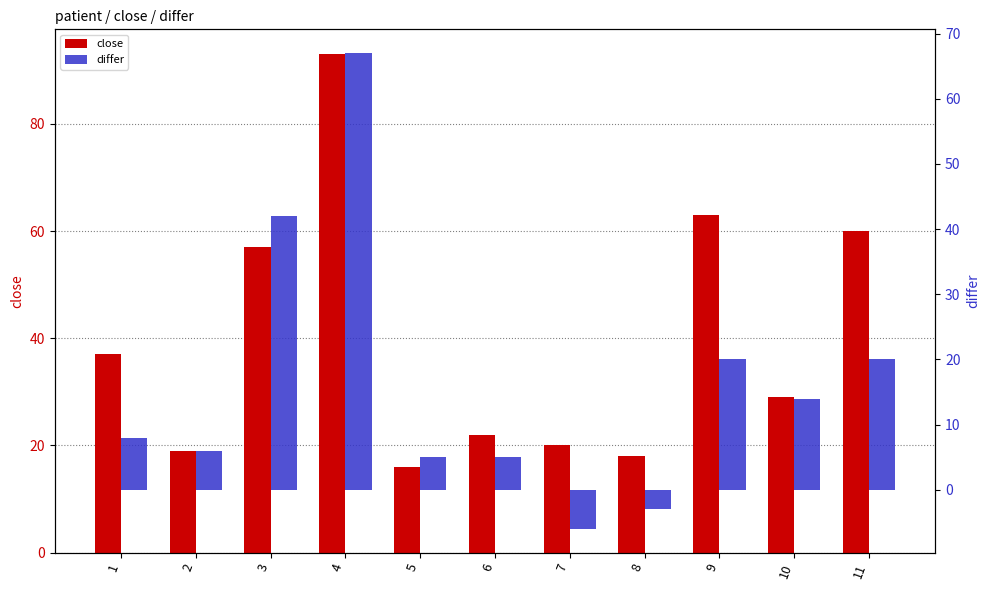

Reading left to right, what are all the values shown in this chart?

close: 37	19	57	93	16	22	20	18	63	29	60
differ: 8	6	42	67	5	5	-6	-3	20	14	20